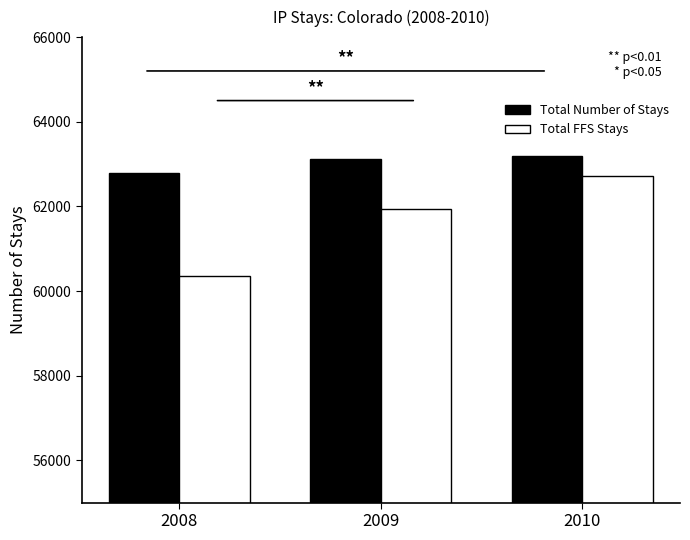

What is the difference between the Total FFS Stays values at 2009 and 2010?

790